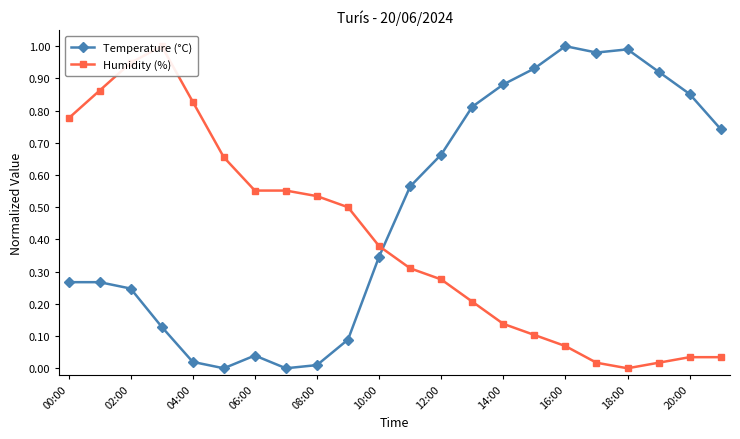

True or false: Temperature (°C) has more than 1 points higher than both neighbors.

True